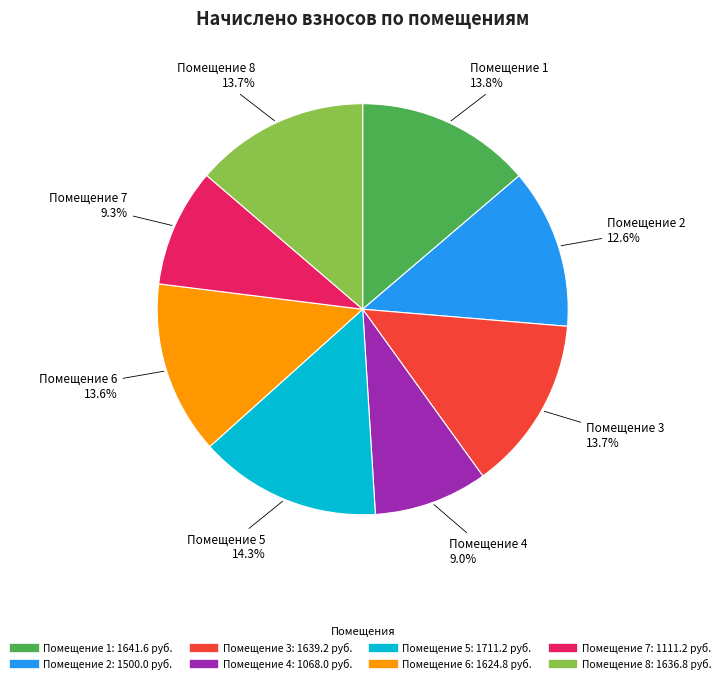

How many slices are in this pie chart?

8